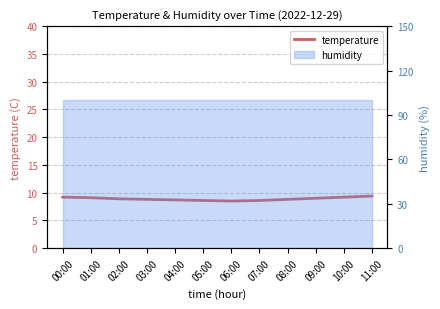

True or false: the data shows 9.2 at 00:00.

True